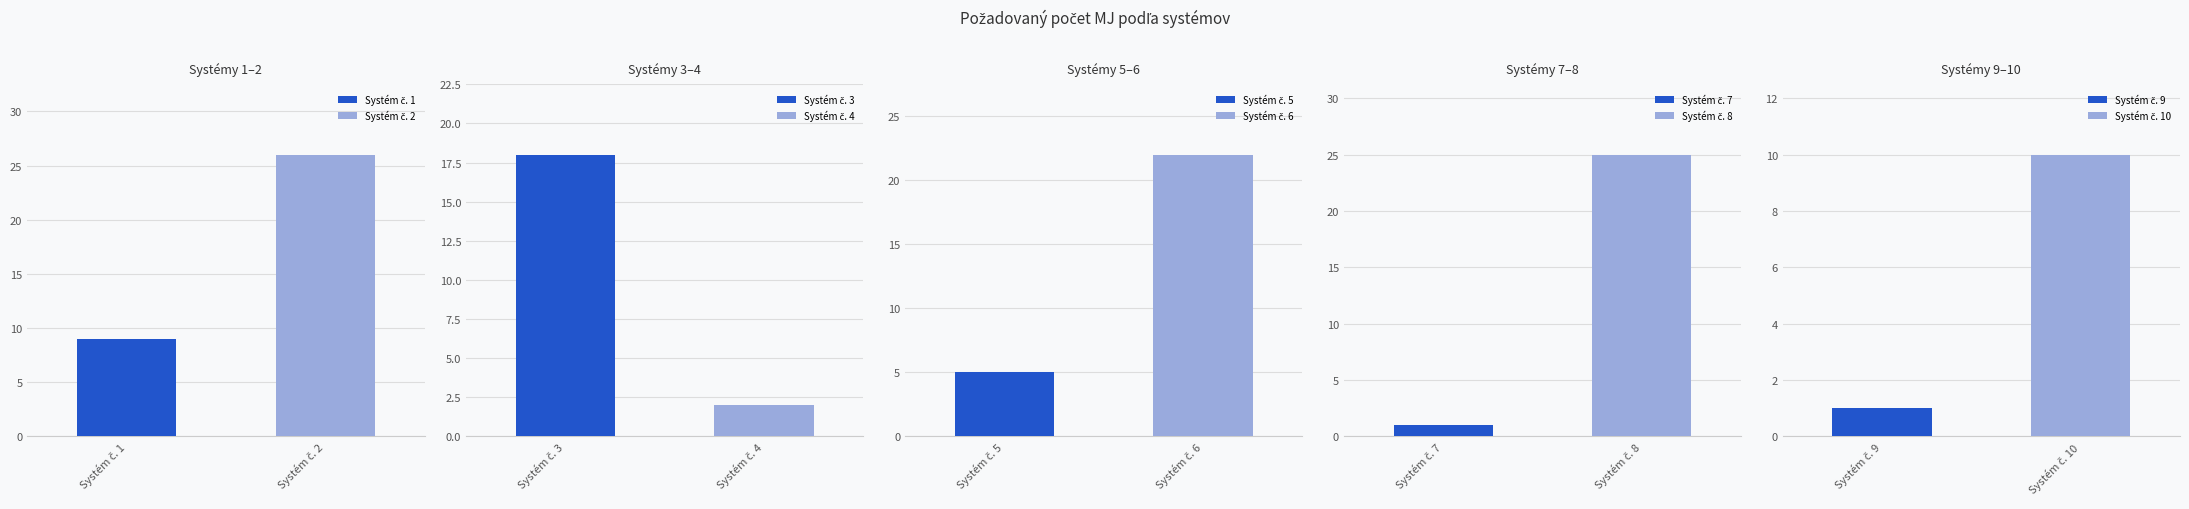

Where does the data first go above 2?

Systém č. 1